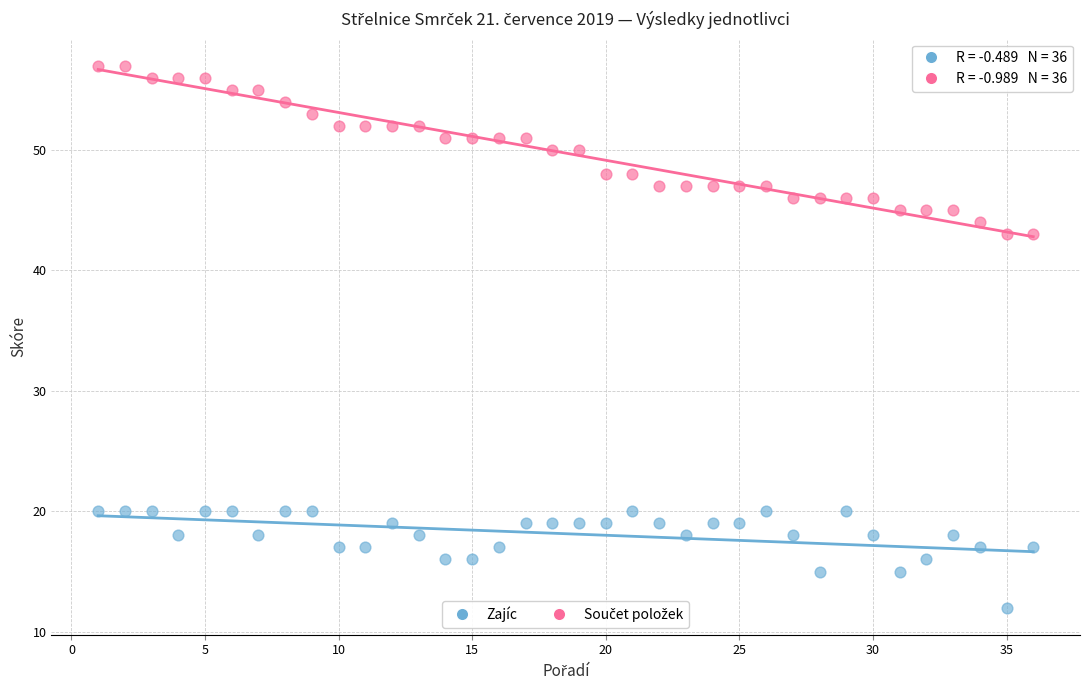

Which series reaches the minimum Y coordinate?

Zajíc